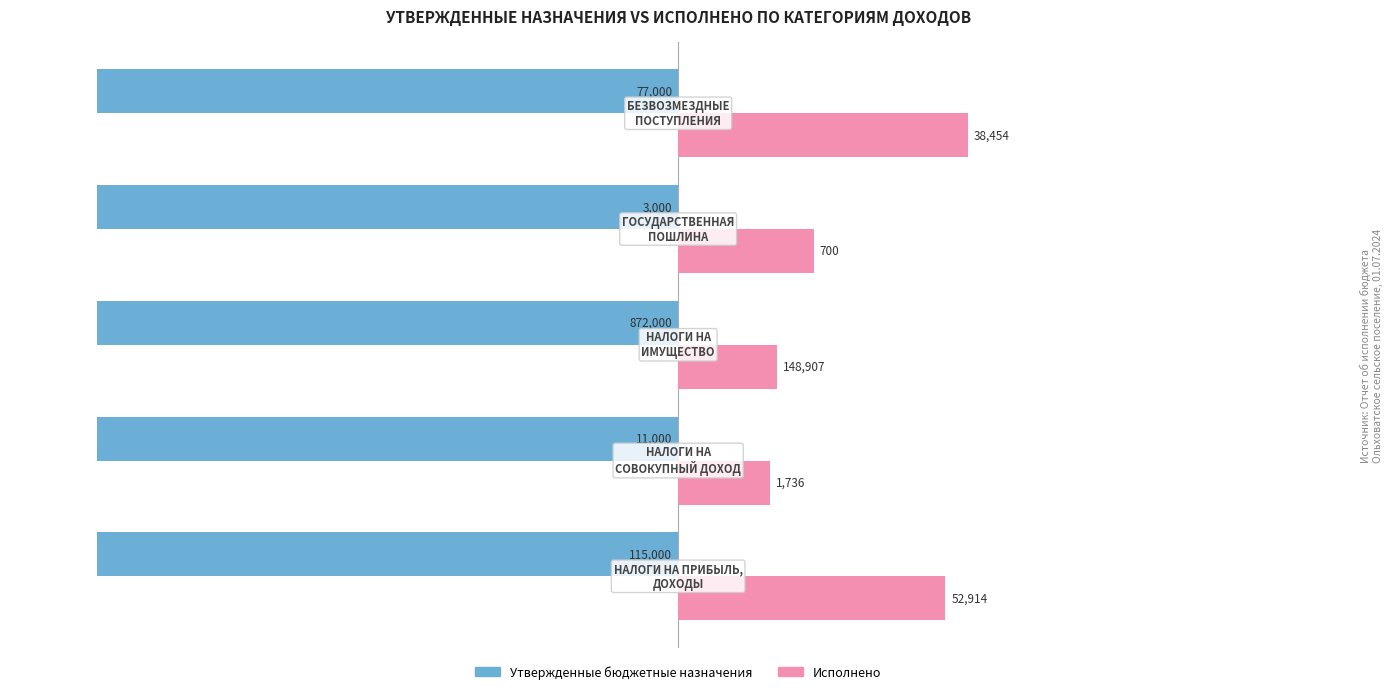

What are all the series names shown in the legend?

Утвержденные бюджетные назначения, Исполнено